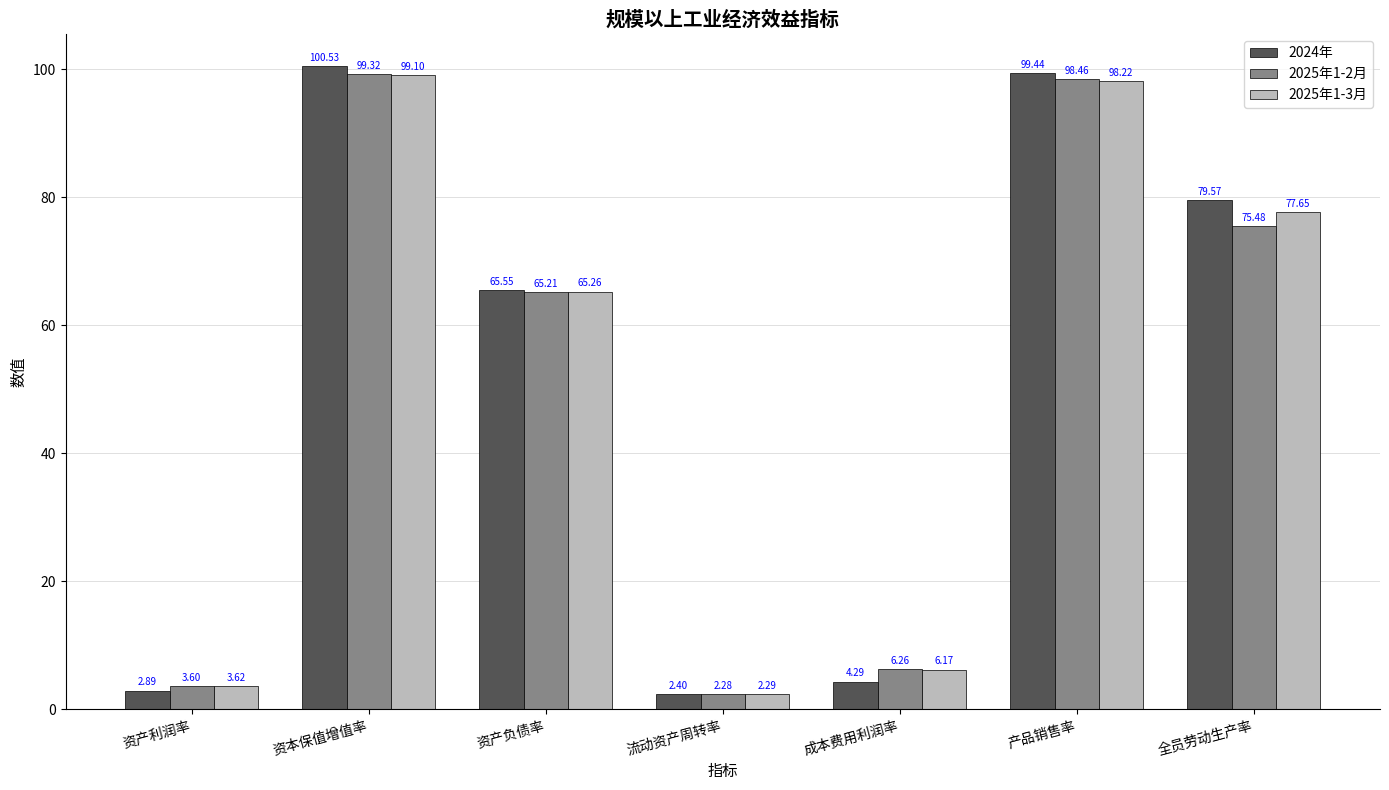

True or false: 2024年 has a value of 176.4 at 产品销售率.

False